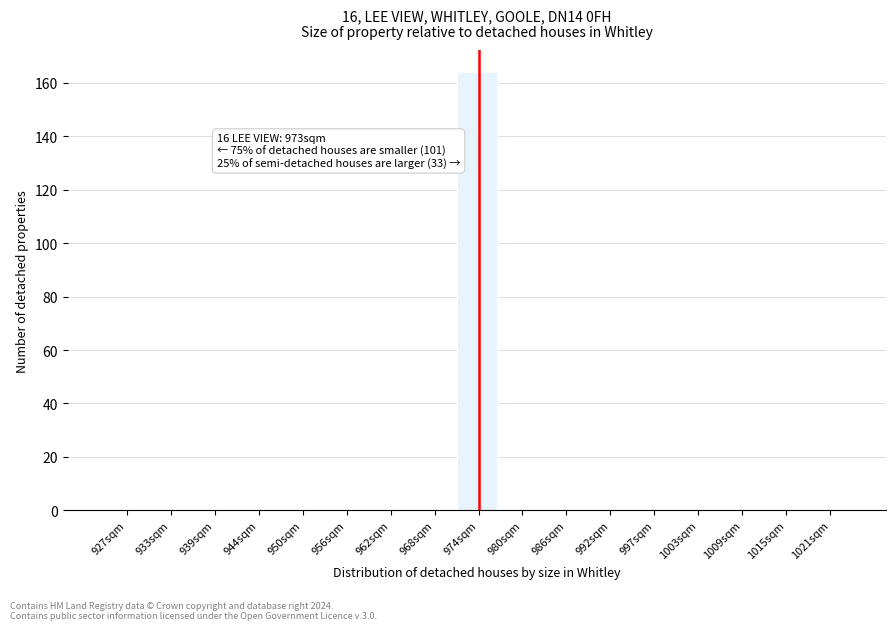

Over which range of the x-axis is the bar tallest?

971 to 977